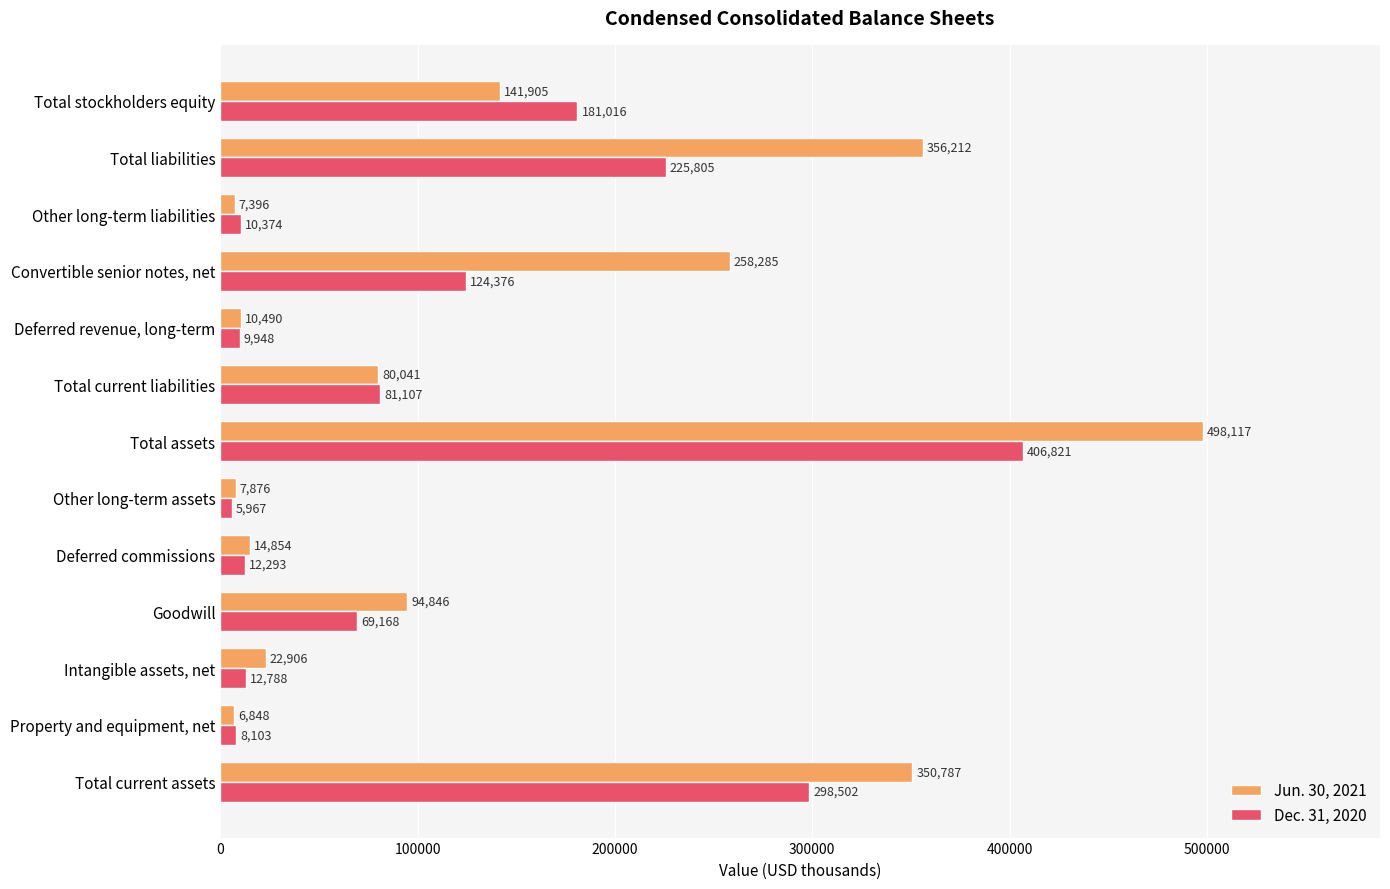

What is the average value of the Jun. 30, 2021 series?

142351